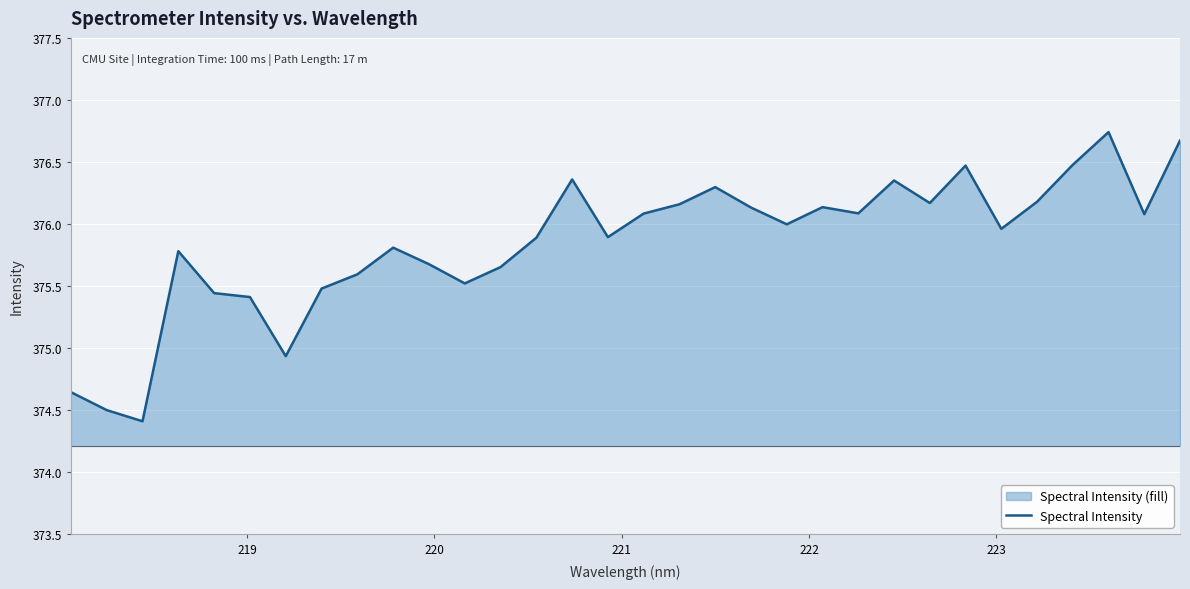

Count the number of values greater than 375.

28